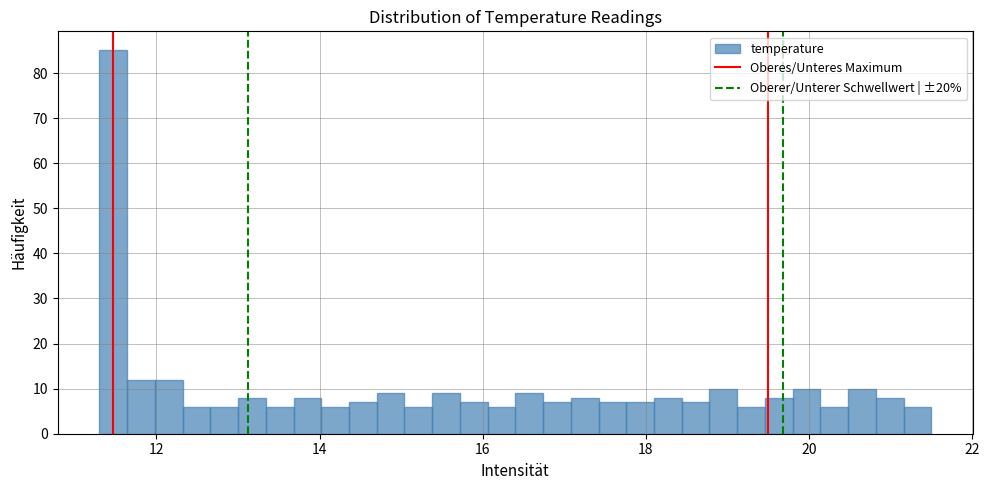

Read against the x-axis, roughly where is the centre of the tallest bar?

11.4